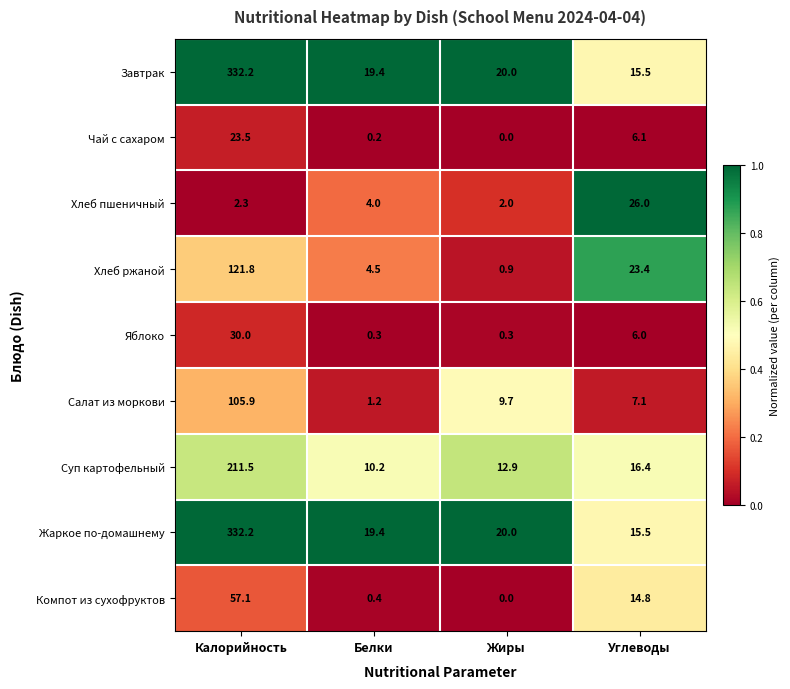

What is the difference between the maximum and minimum values in the Компот из сухофруктов series?

57.1